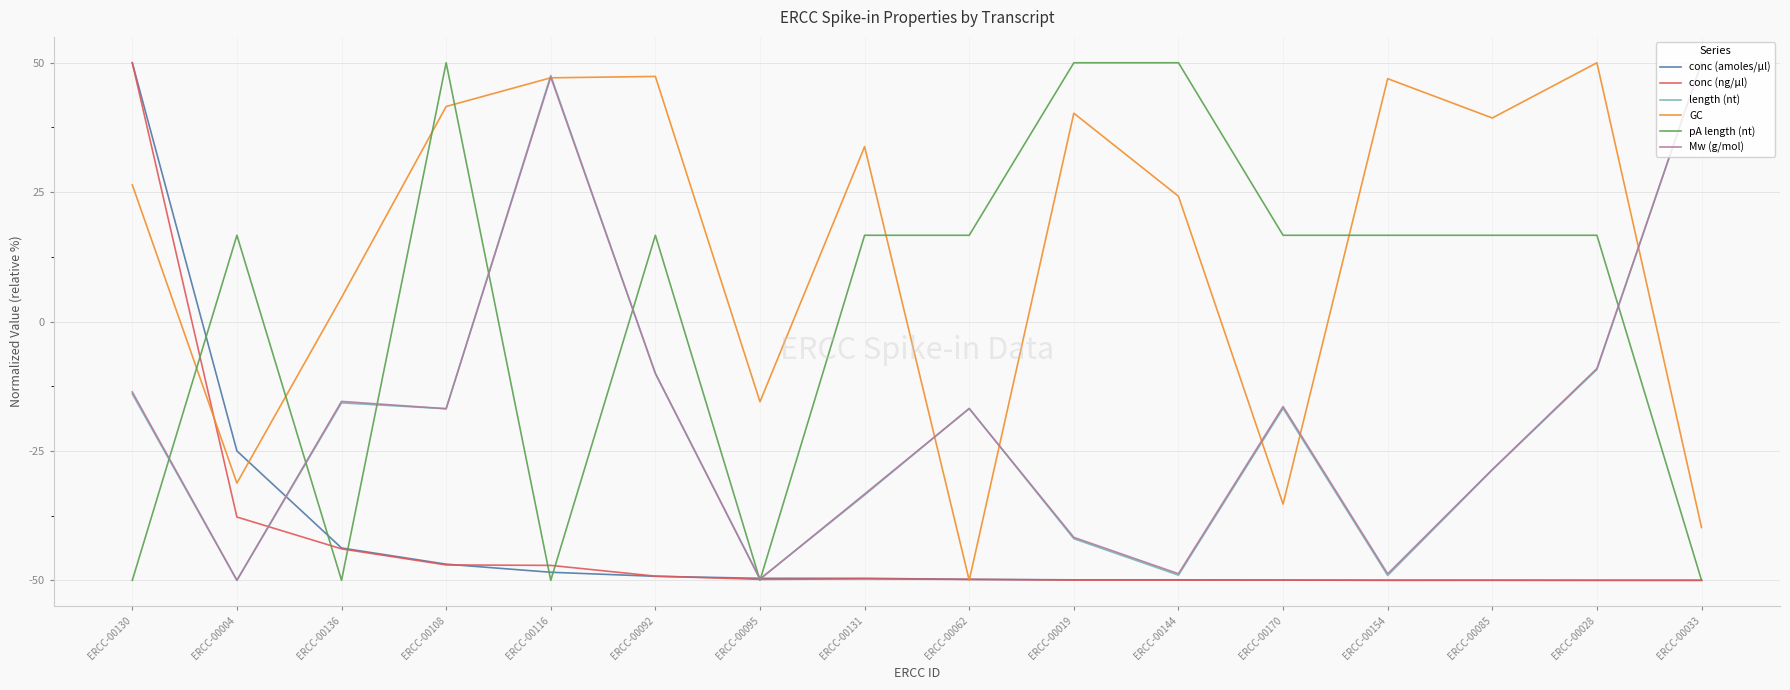

How many values in GC are above zero?

11